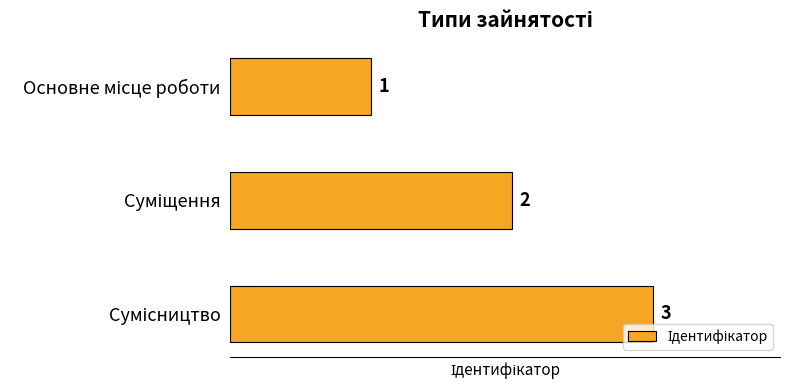

Count the number of data series in this chart.

1